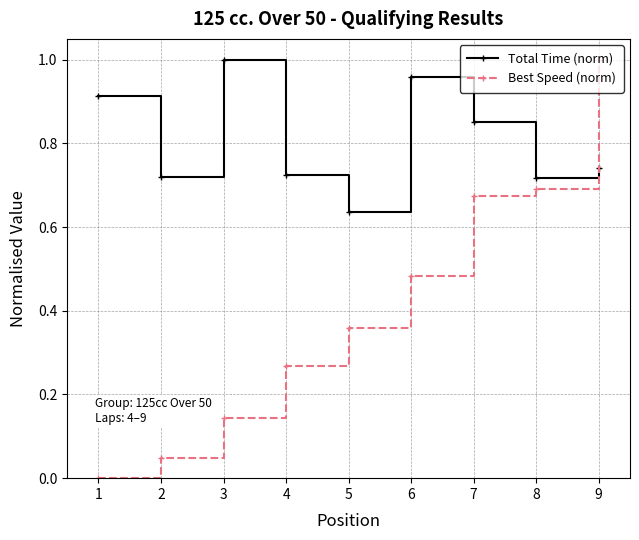

Rank the series at 3 from lowest to highest value.

Best Speed (norm), Total Time (norm)